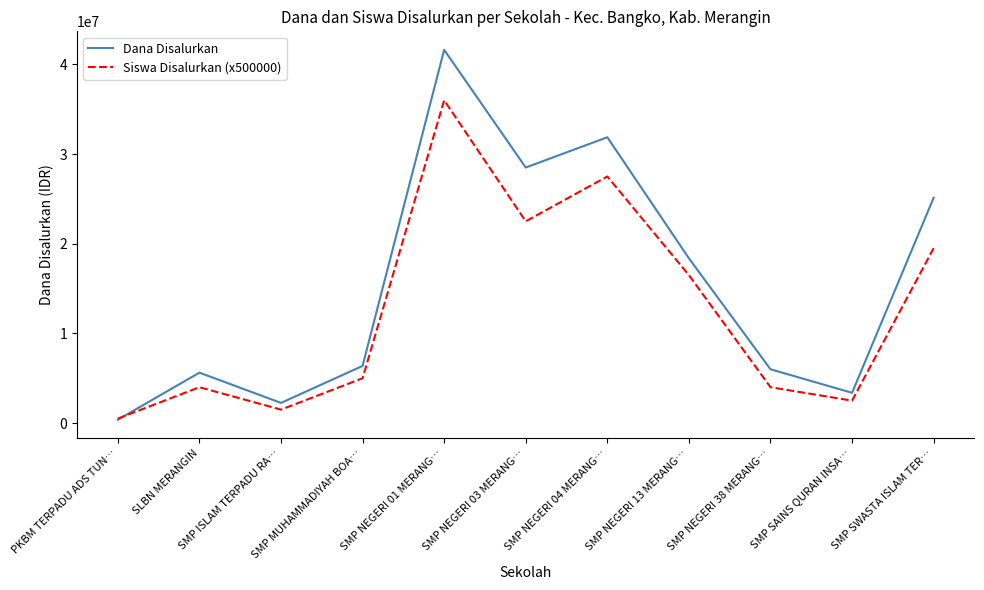

What is the maximum value shown in the chart?

41625000